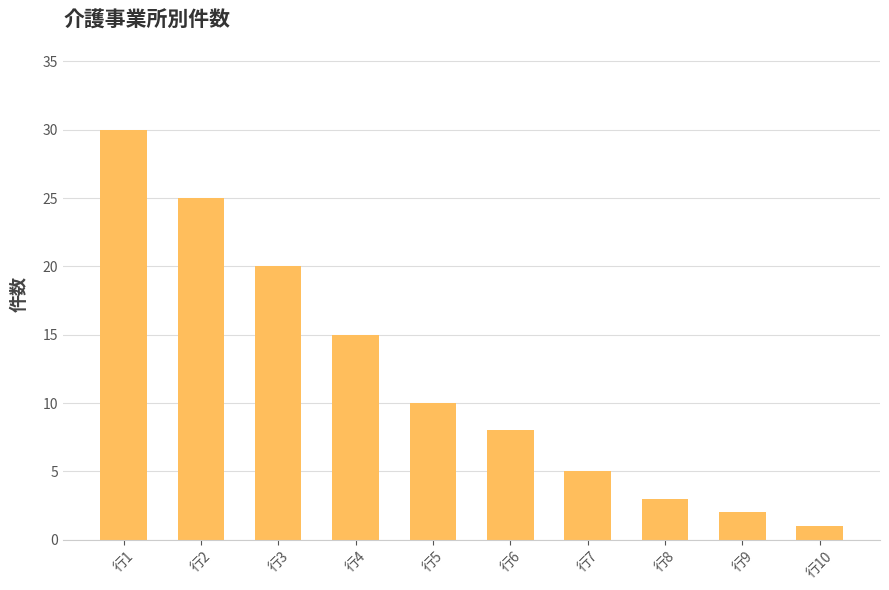

How many categories are shown in the chart?

10